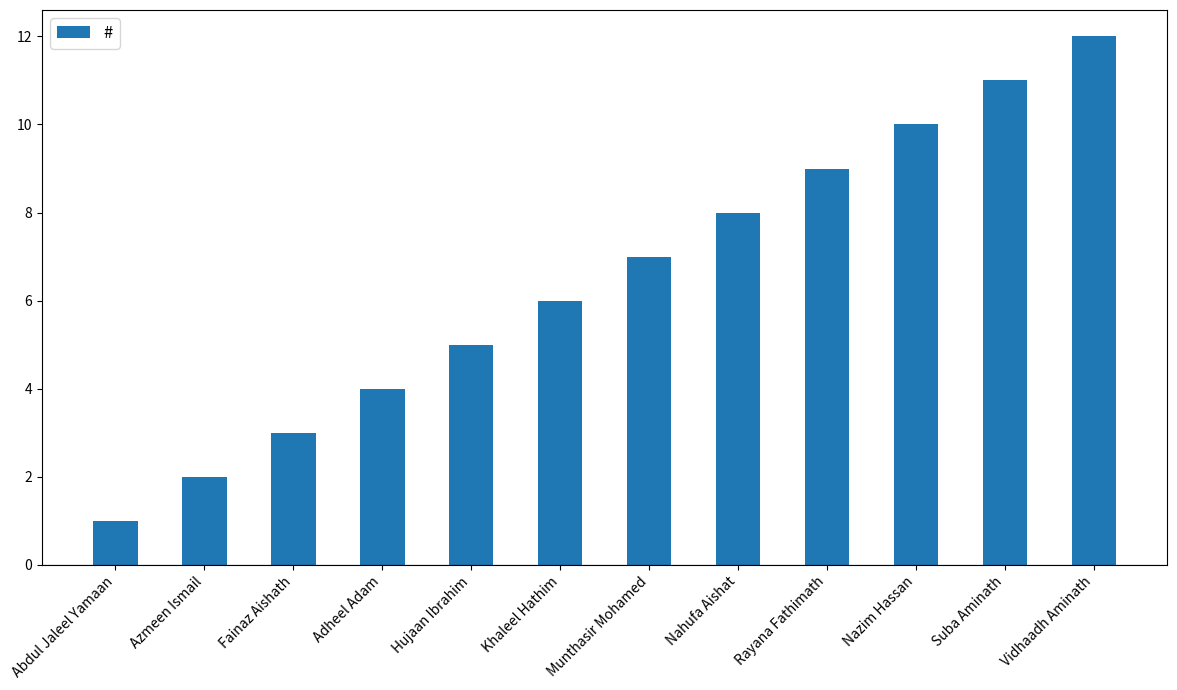

What is the minimum value shown in the chart?

1